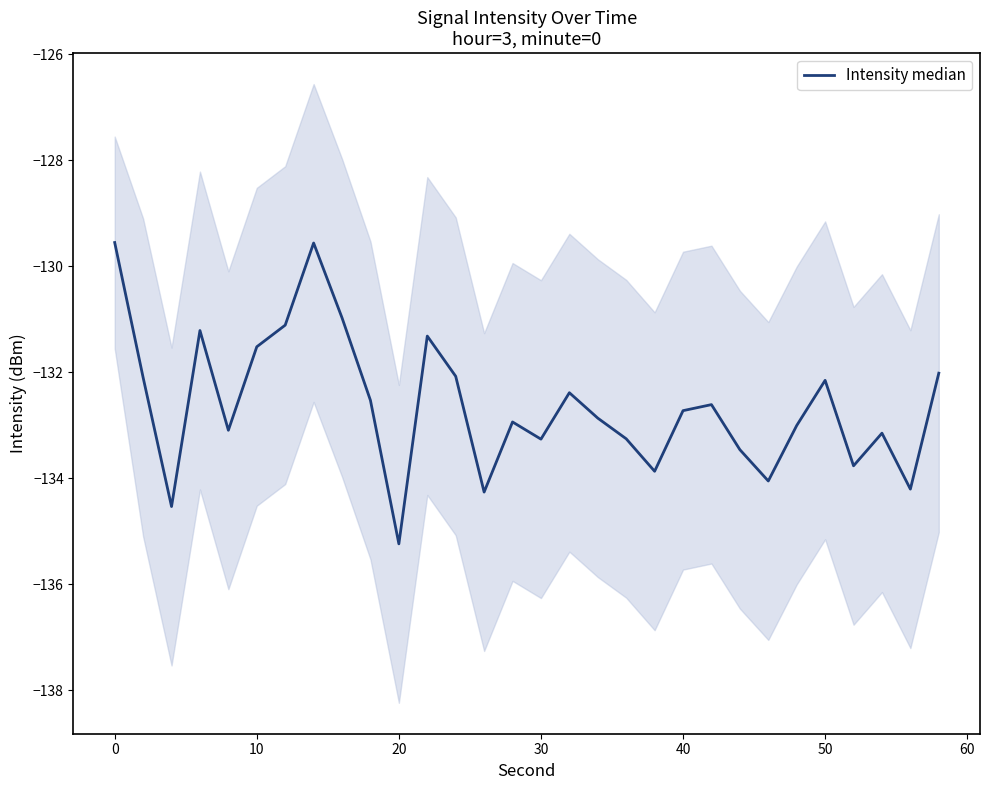

Reading left to right, what are all the values shown in this chart?

-129.6	-132.1	-134.5	-131.2	-133.1	-131.5	-131.1	-129.6	-131.0	-132.5	-135.2	-131.3	-132.1	-134.3	-132.9	-133.3	-132.4	-132.9	-133.3	-133.9	-132.7	-132.6	-133.5	-134.1	-133.0	-132.2	-133.8	-133.2	-134.2	-132.0